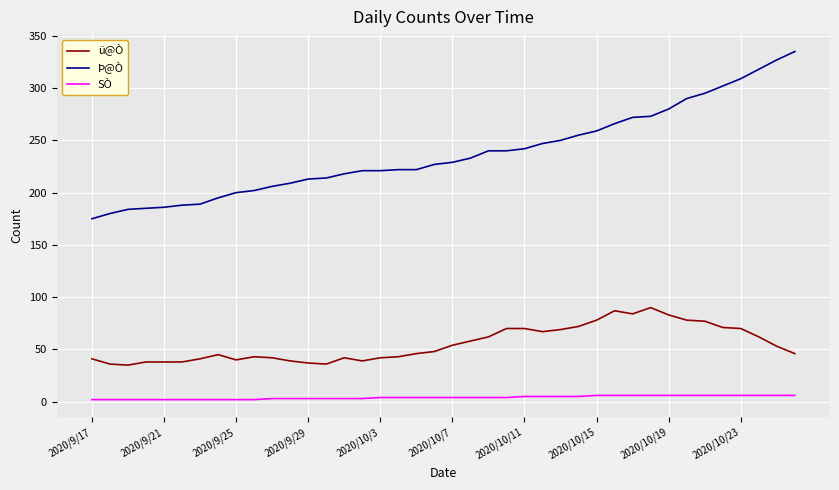

What is the average value of the Þ@Ò series?

238